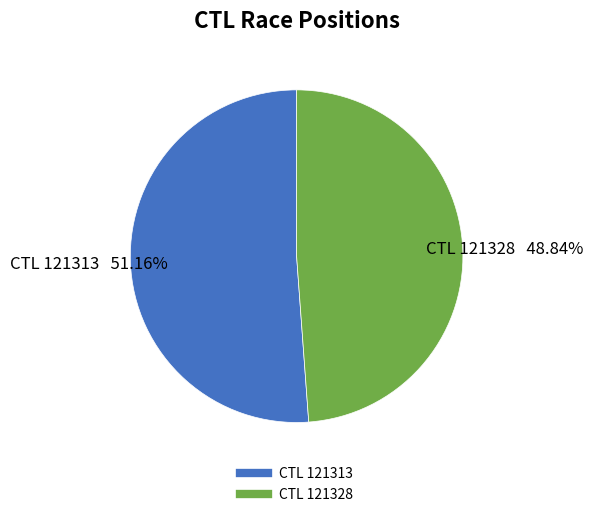

Is there a majority slice in this chart?

Yes